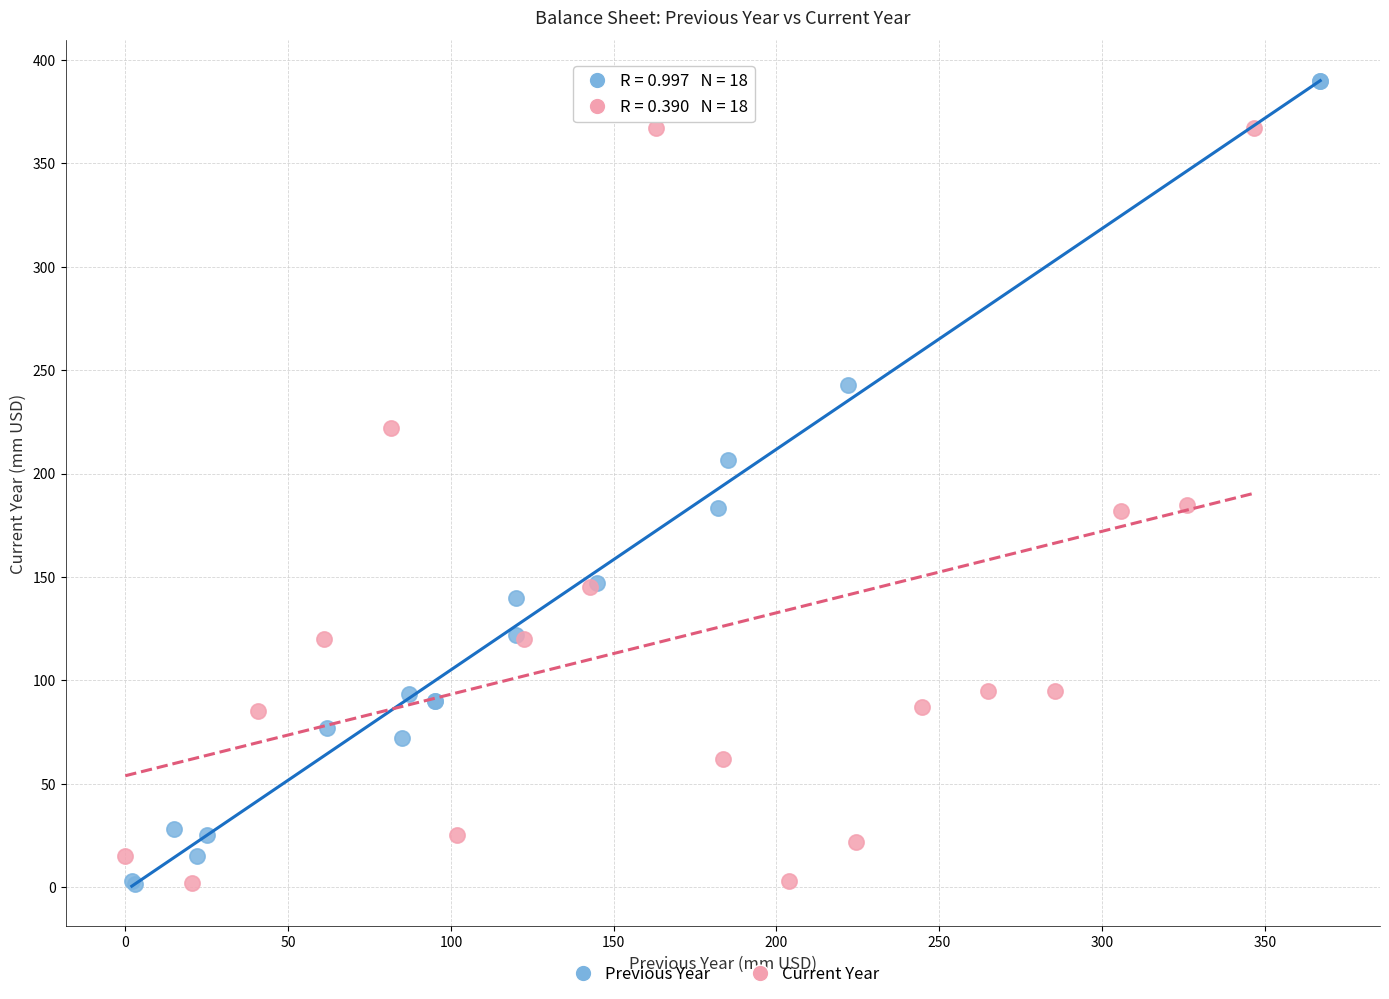

Which series contains the highest Y value?

Previous Year